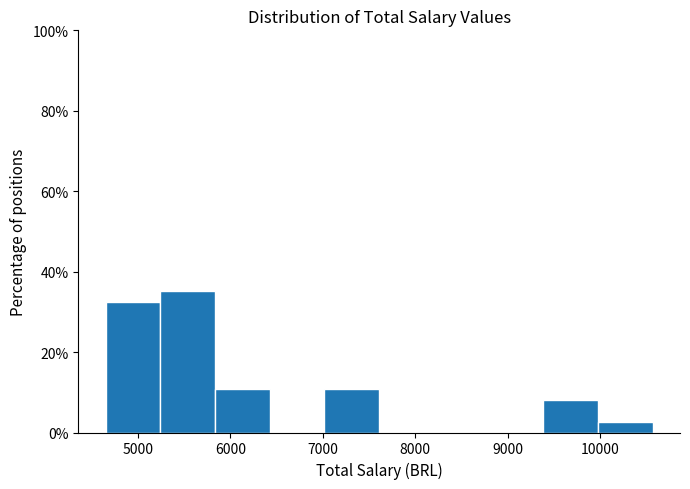

Reading left to right, transcribe this chart: for each bar, give the range it covers on the x-axis and its height. Neither the bar edges nor the heights are printed on the chart, so give them approximately, as read against the axes.

4700 to 5200: 32
5200 to 5800: 36
5800 to 6400: 10
6400 to 7000: 0
7000 to 7600: 10
7600 to 8200: 0
8200 to 8800: 0
8800 to 9400: 0
9400 to 10000: 8
10000 to 10600: 2